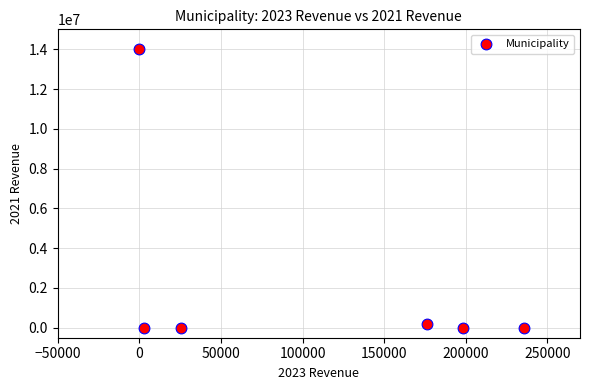

What is the range of X values (max minus min)?

235665